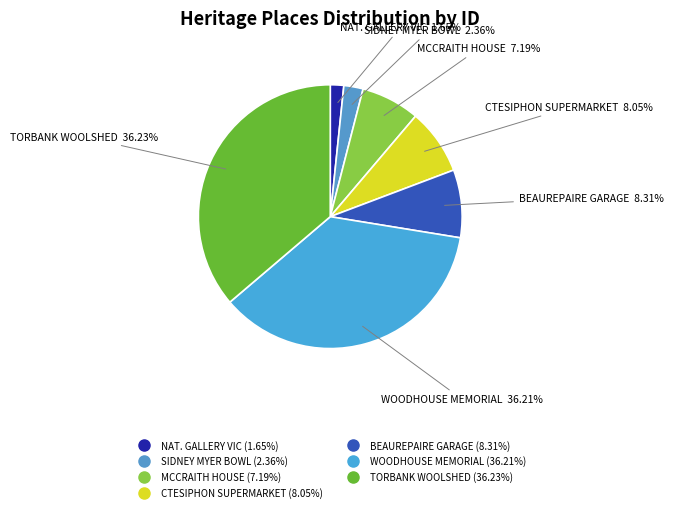

Count the number of slices in the pie.

7